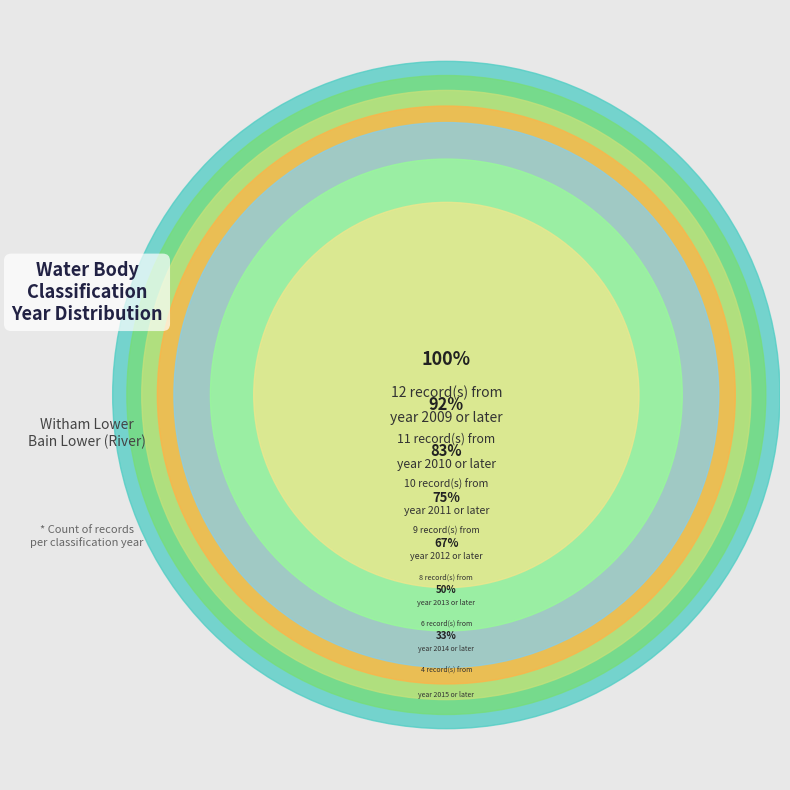

Is it true that 2019 is 8% of the pie?

False